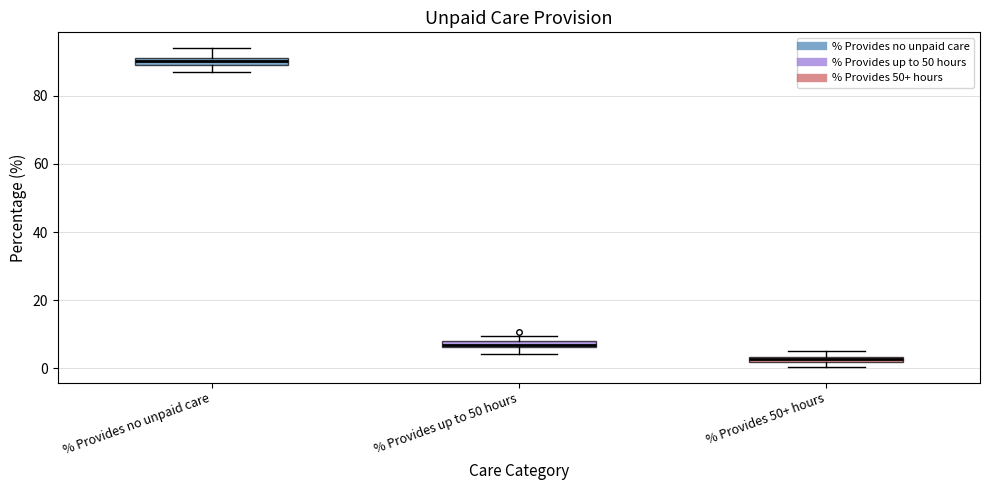

Where is the lower edge of the box for % Provides up to 50 hours on the y-axis? The values are not printed on the chart, so give them approximately, as read against the axis.

6